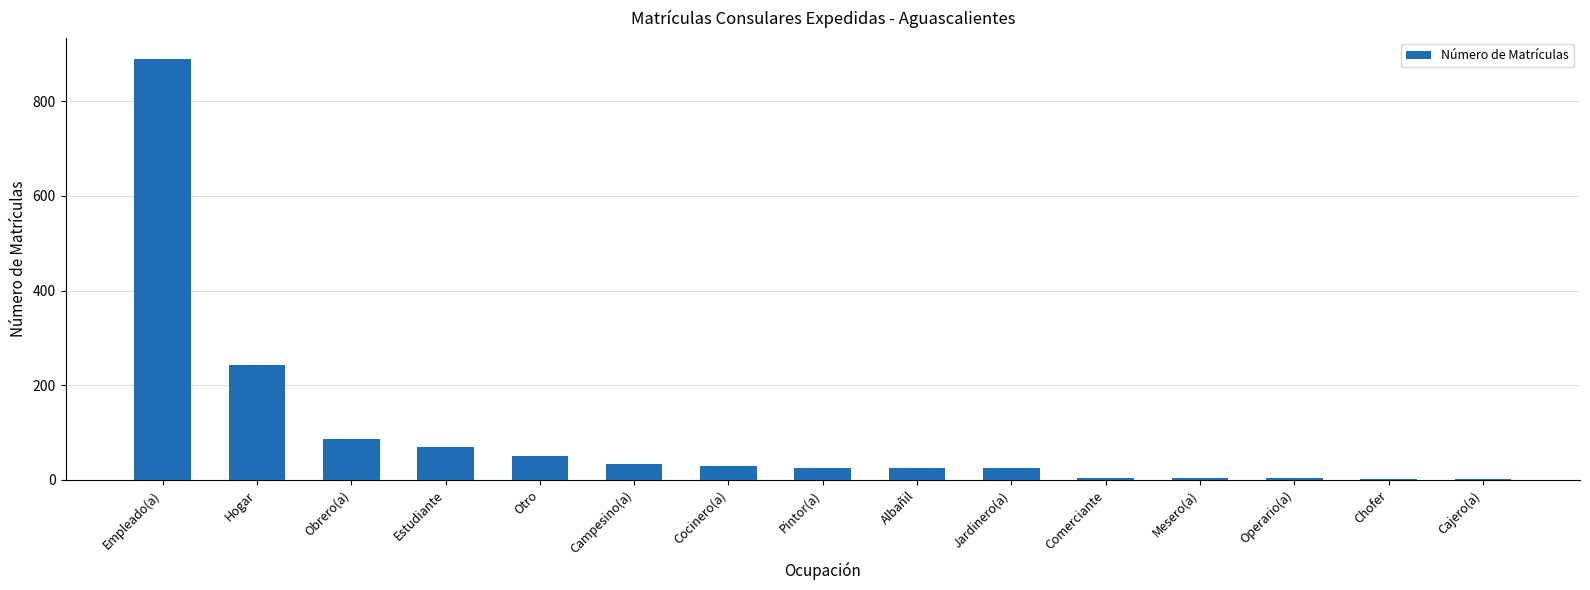

What is the sum of the values at Estudiante and Obrero(a)?

155